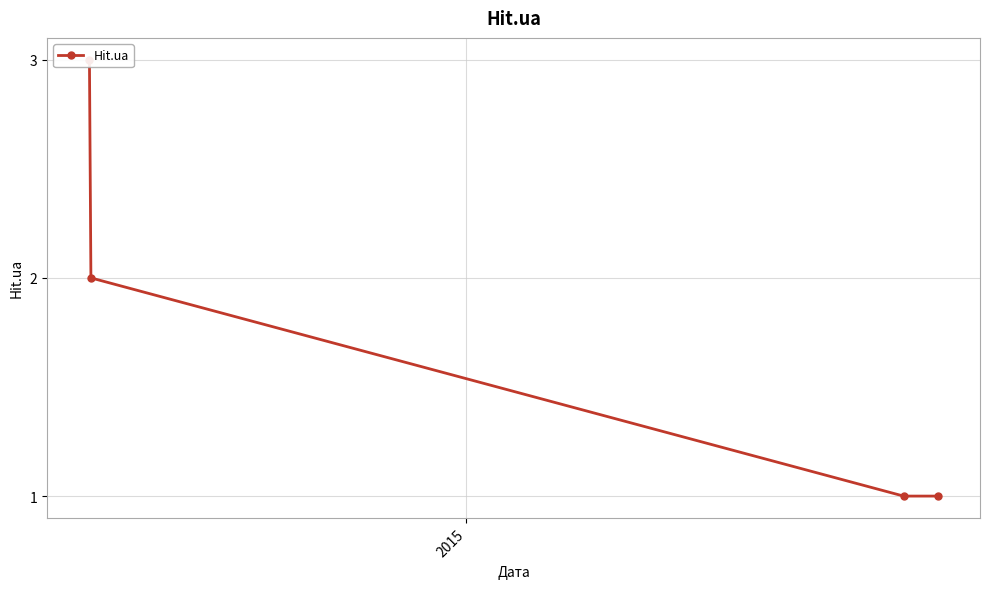

Reading right to left, extract all data points from this chart.

1	1	2	3